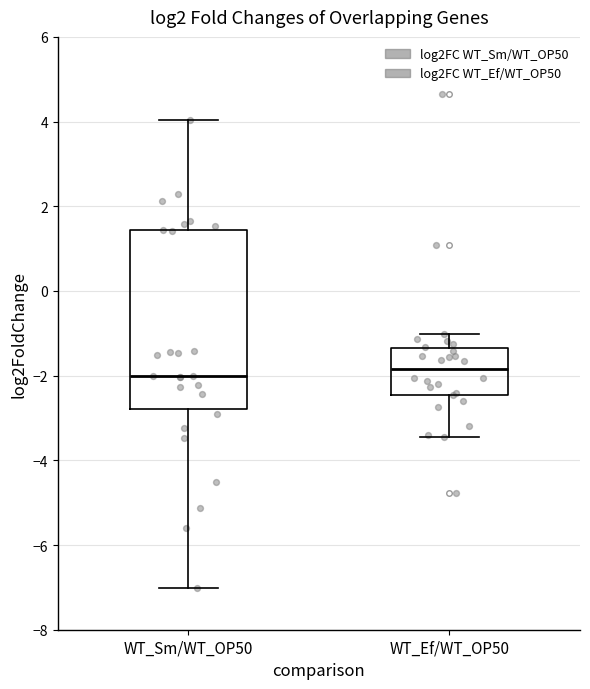

Reading left to right, transcribe this box plot: for each box, give where its median line is, the range the box spans, and where its two whiskers end, as read against the y-axis. The values are not printed on the chart, so give them approximately, as read against the axis.

WT_Sm/WT_OP50: median -2.0, box -2.8 to 1.4, whiskers -7.0 to 4.0
WT_Ef/WT_OP50: median -1.8, box -2.4 to -1.4, whiskers -3.4 to -1.0